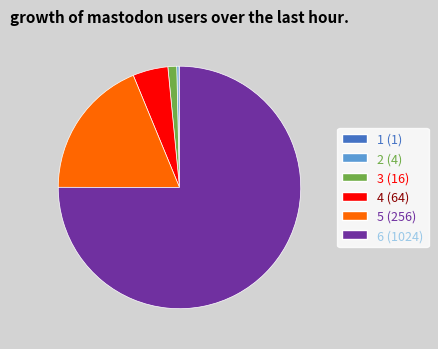

Is there any slice that represents more than half of the pie?

Yes